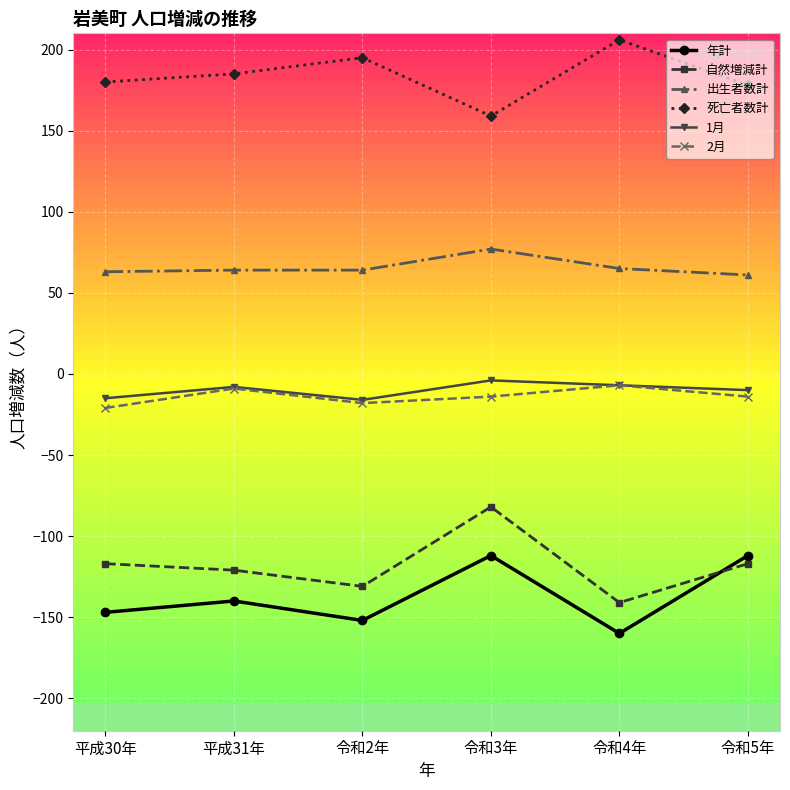

What is the total value across all series at 令和5年?

-14